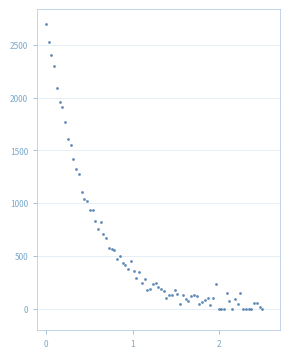

What is the range of Y values (max minus min)?

2701.2